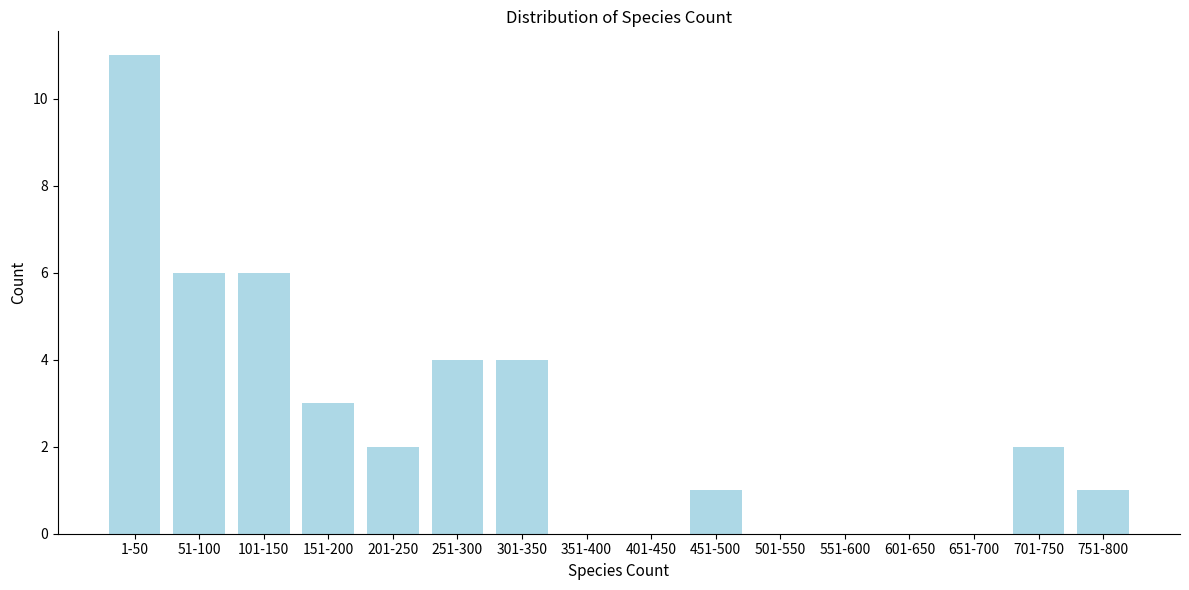

Reading left to right, extract all data points from this chart.

1-50=11	51-100=6	101-150=6	151-200=3	201-250=2	251-300=4	301-350=4	351-400=0	401-450=0	451-500=1	501-550=0	551-600=0	601-650=0	651-700=0	701-750=2	751-800=1